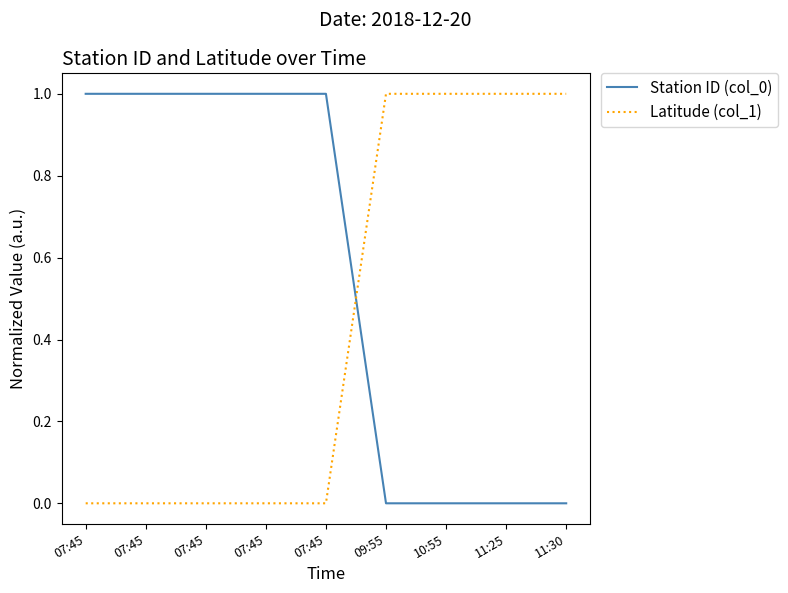

What are all the series names shown in the legend?

Station ID (col_0), Latitude (col_1)